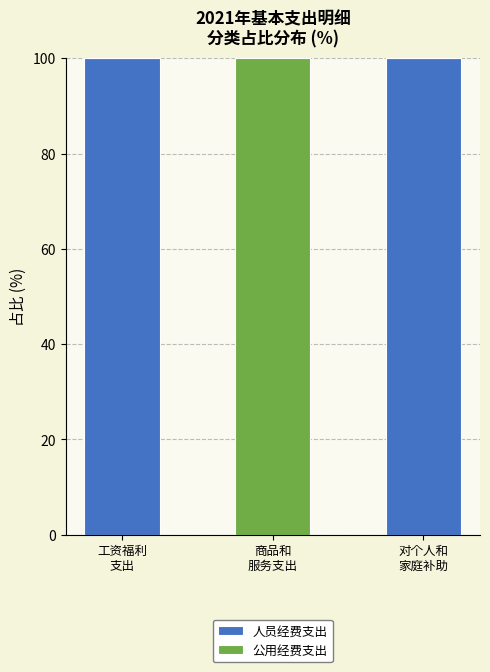

What is the highest value of the 人员经费支出 series?

100